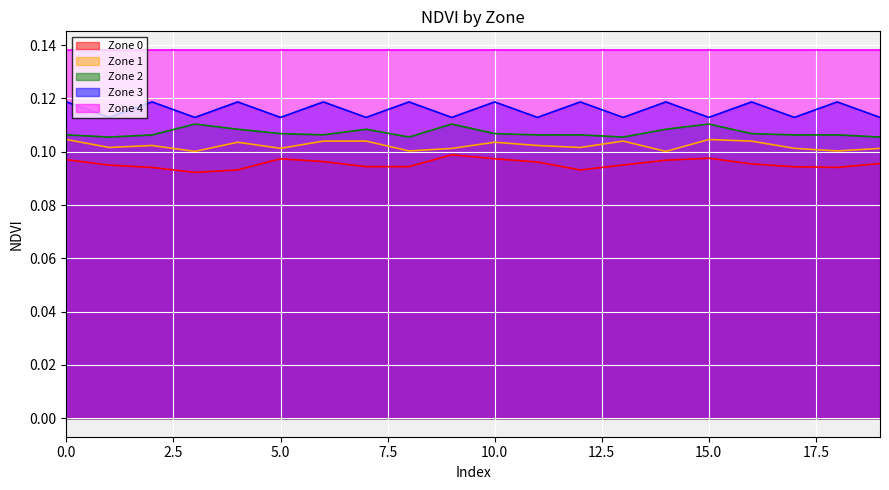

True or false: Zone 4 and Zone 1 intersect in this chart.

False